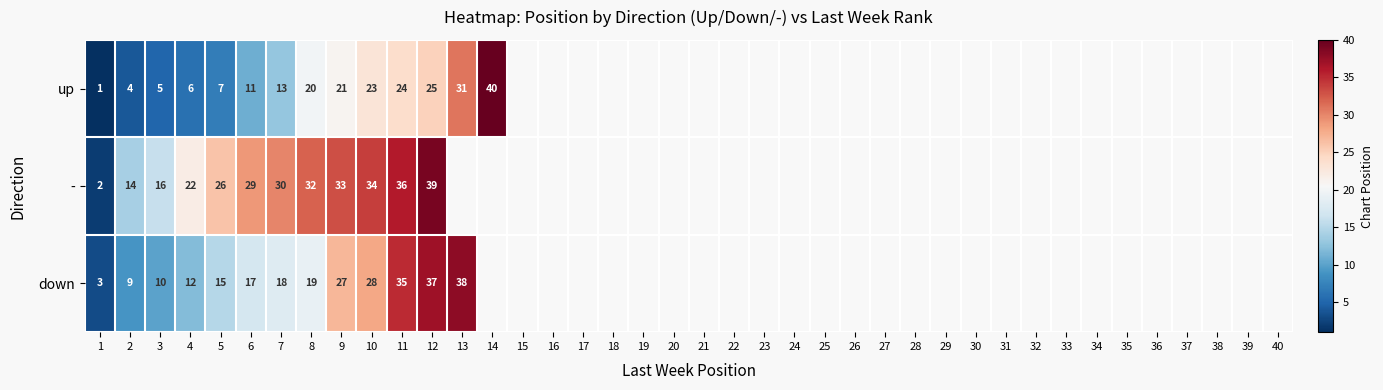

Rank the series at 2 from highest to lowest value.

-, down, up